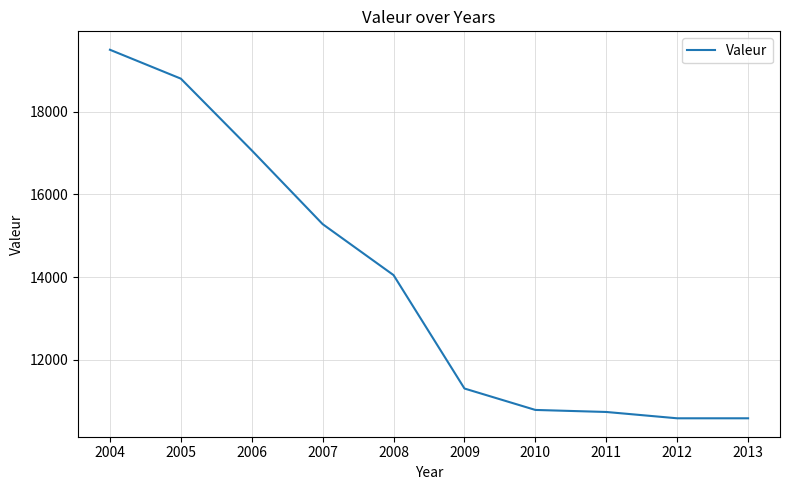

What is the difference between the values at 2006 and 2005?

1736.0